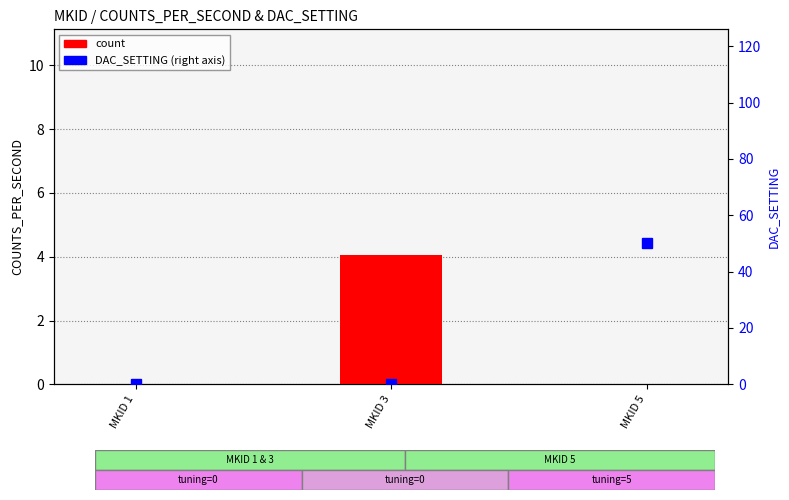

Rank the series by their maximum value, from lowest to highest.

count, DAC_SETTING (right)